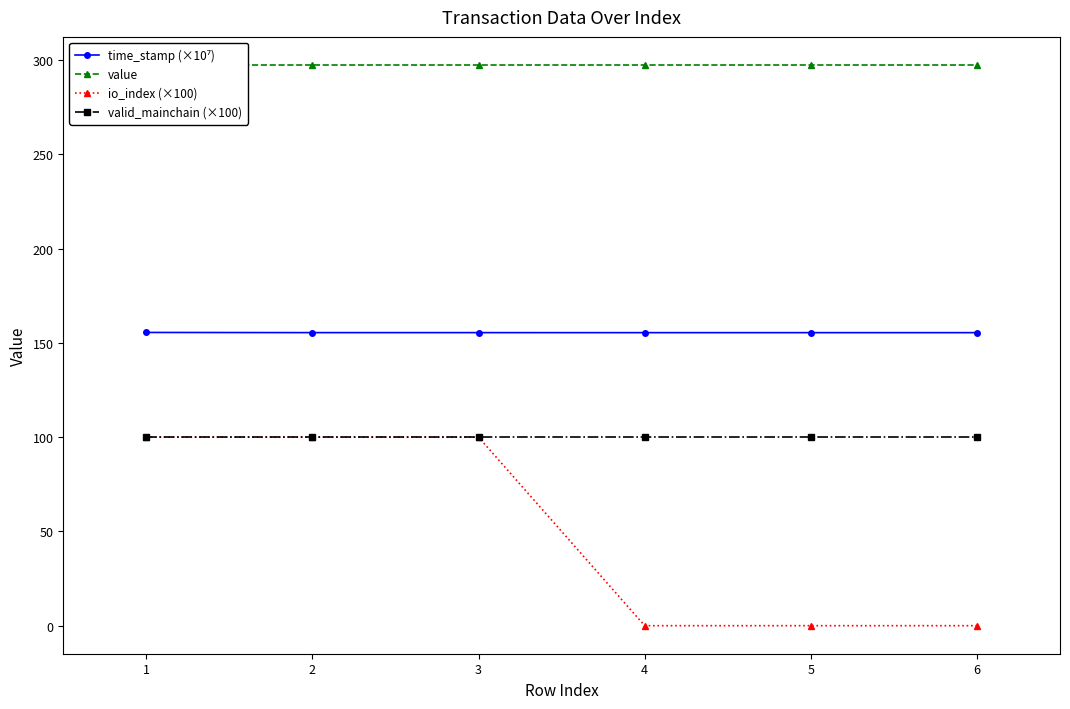

What is the spread (max minus min) of values at 1?

197.5